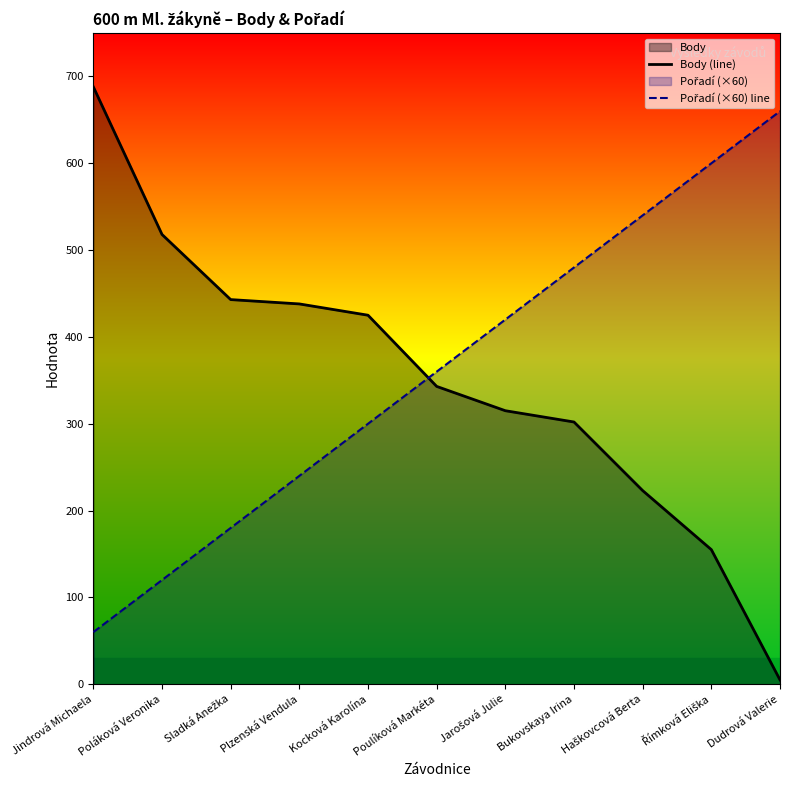

Between which two adjacent categories do Pořadí (×60) line and Body (line) first intersect?

Kocková Karolína and Poulíková Markéta